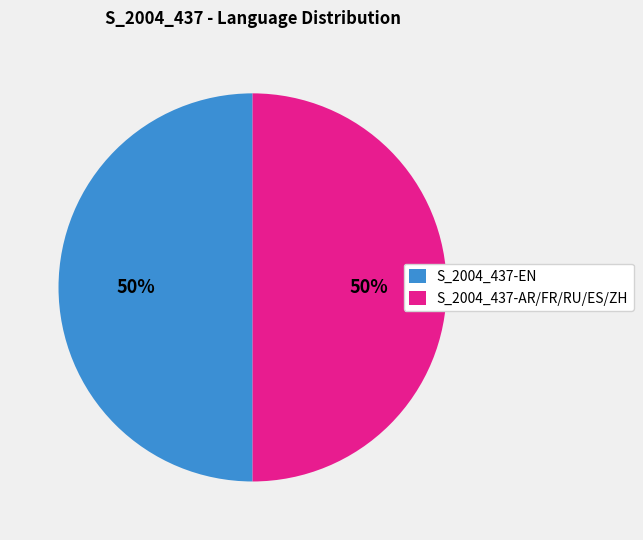

Is the sum of S_2004_437-EN and S_2004_437-AR/FR/RU/ES/ZH greater than half?

Yes